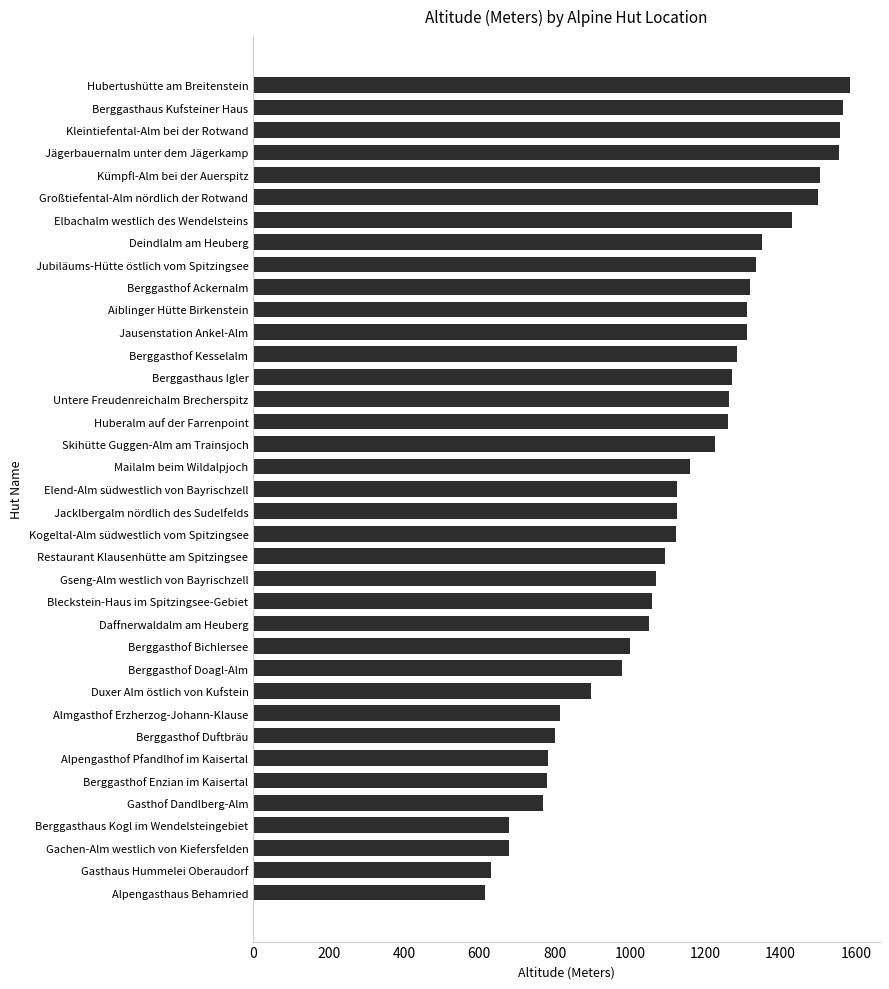

What is the difference between the maximum and minimum values?

970